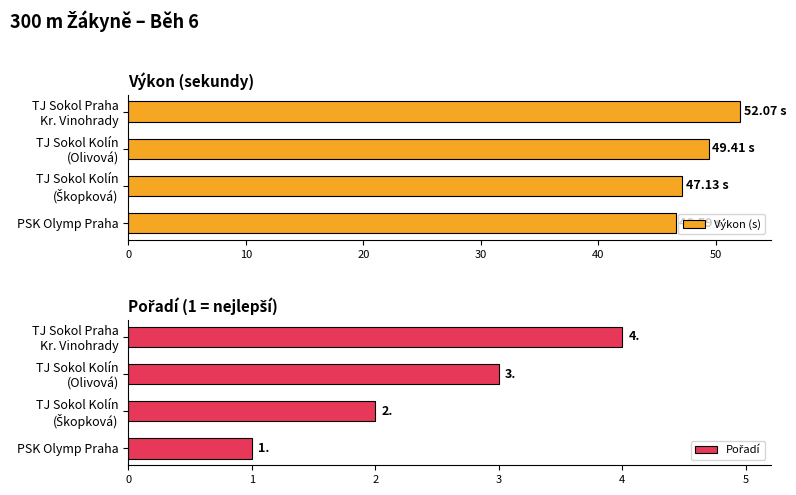

What is the sum of all Výkon (s) values?

195.2